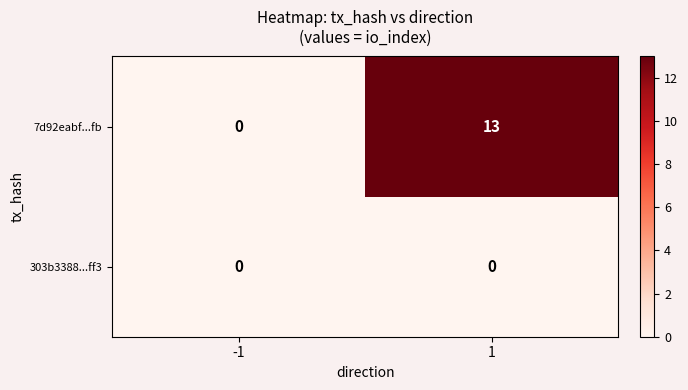

List the series in order of their overall mean, lowest first.

303b3388...ff3, 7d92eabf...fb